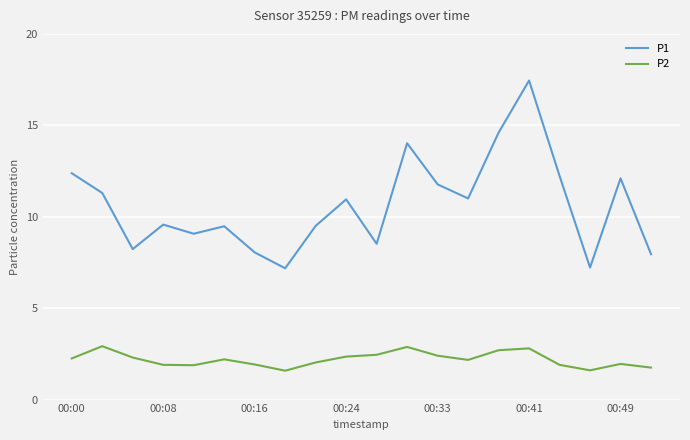

What are all the series names shown in the legend?

P1, P2